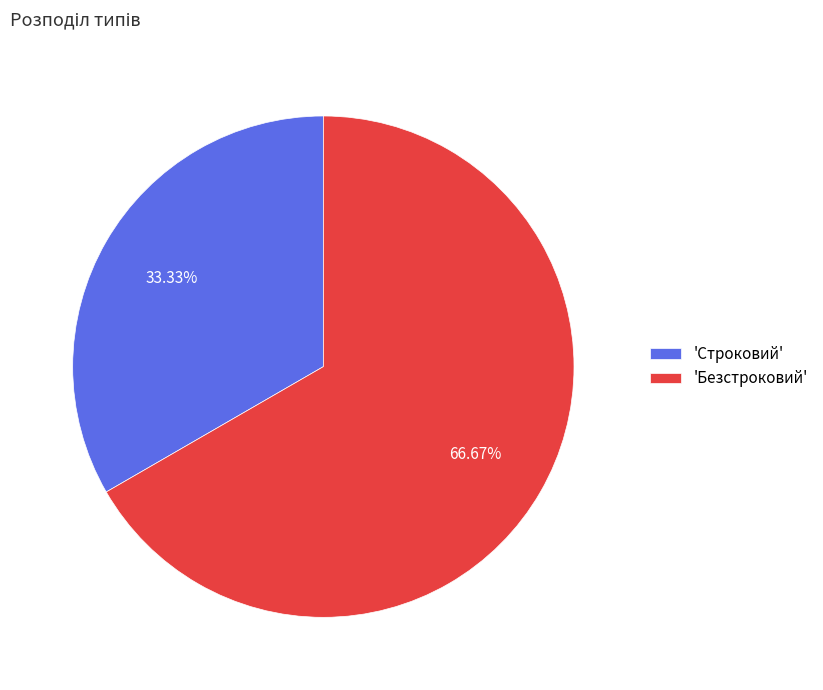

Do 'Строковий' and 'Безстроковий' together represent more than half of the pie?

Yes